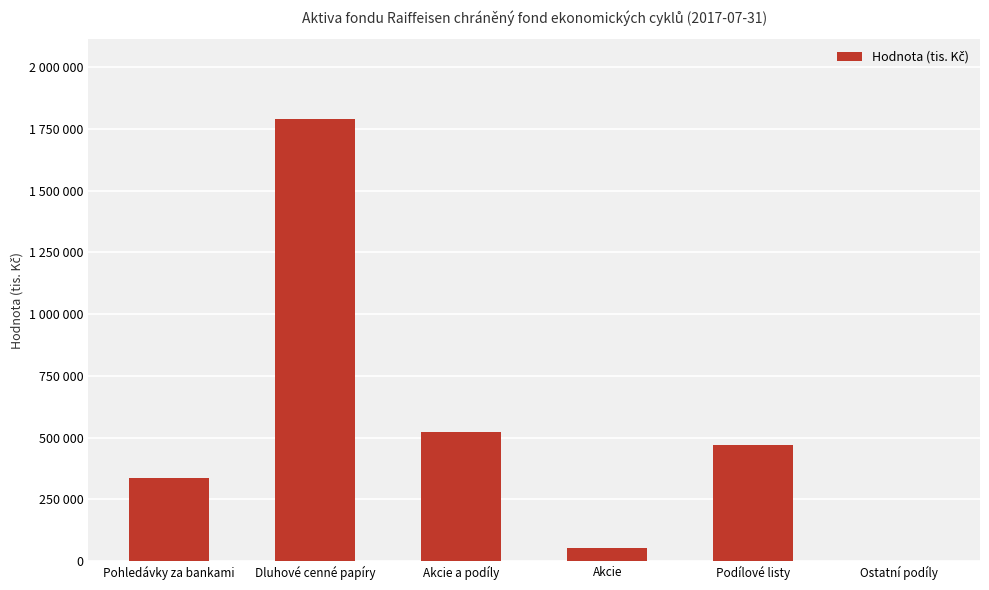

What is the ratio of the value at Akcie a podíly to the value at Podílové listy?

1.1